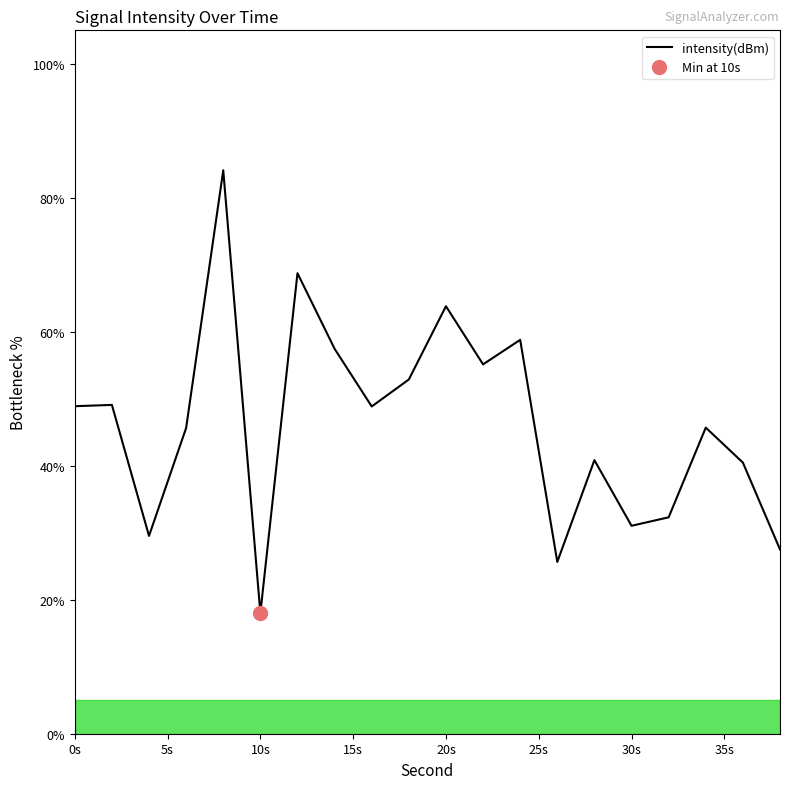

What is the difference between the maximum and second lowest values?

58.5